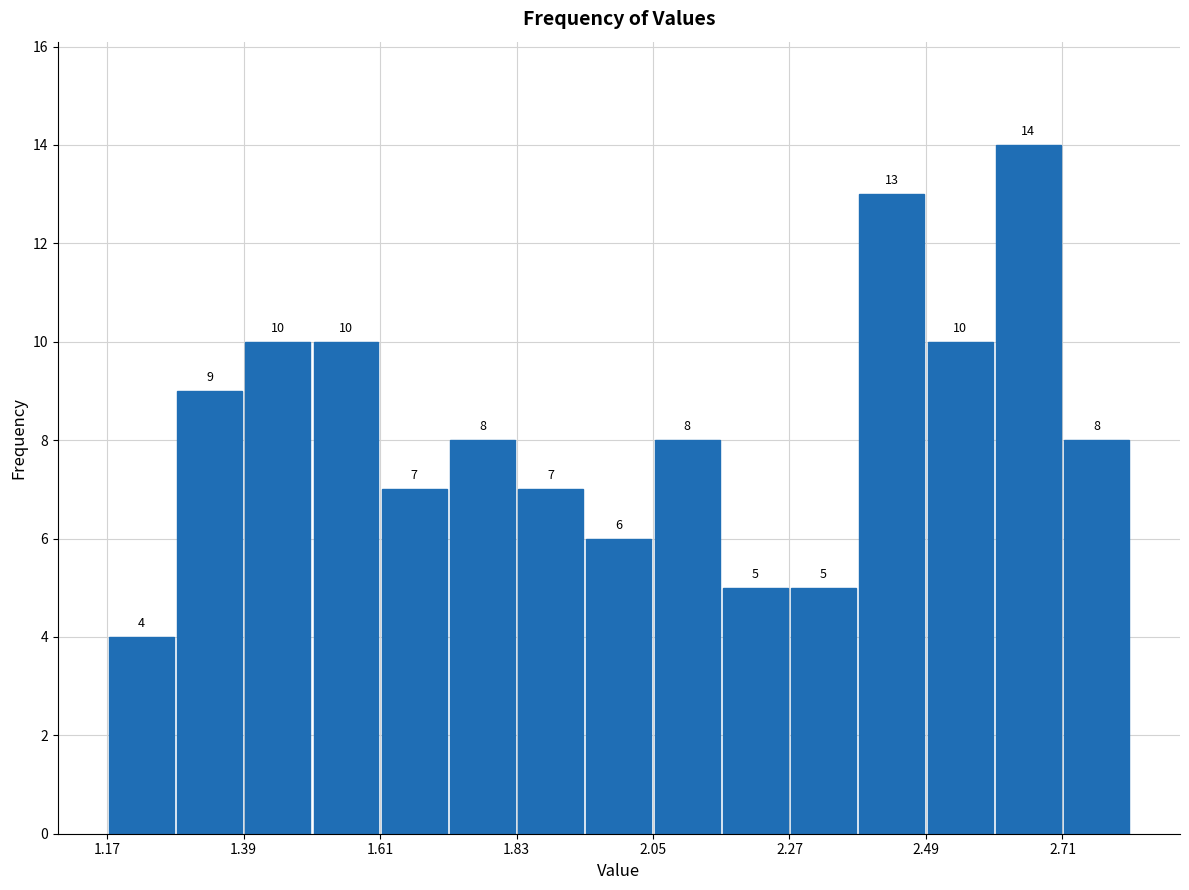

Read against the x-axis, roughly where is the centre of the tallest bar?

2.65